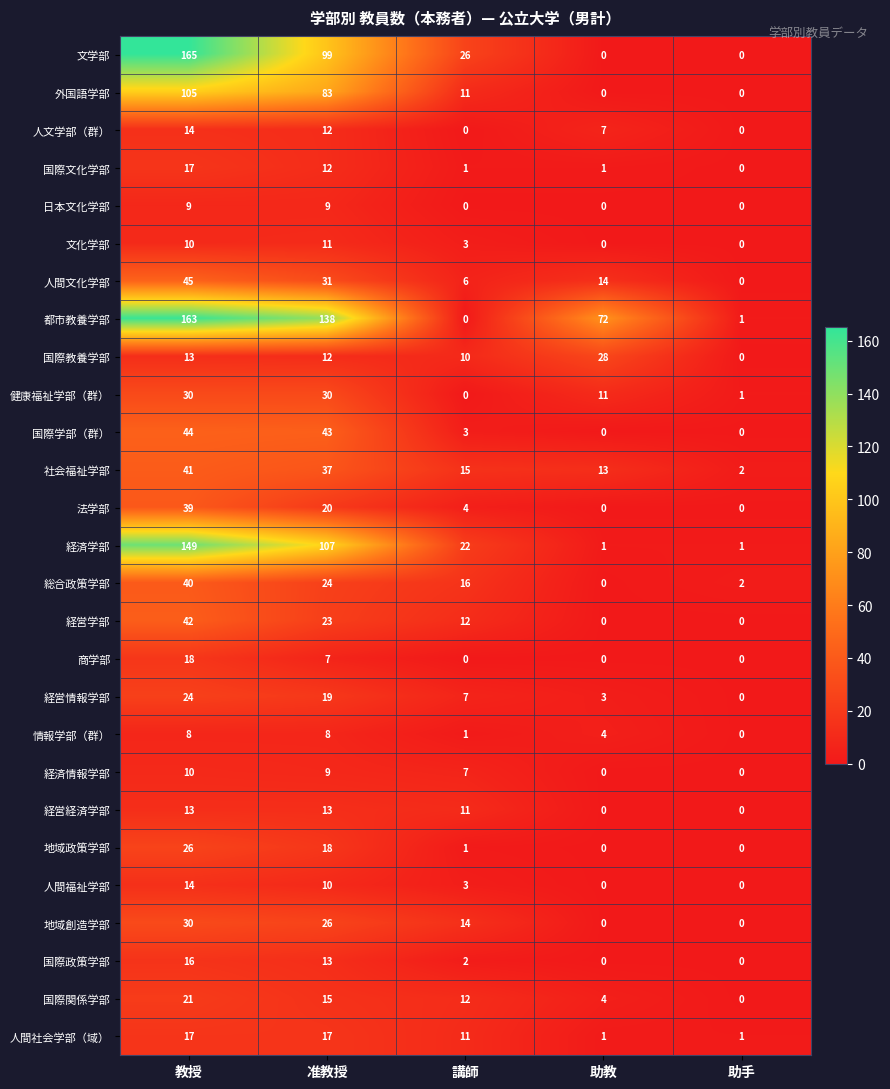

Which label corresponds to the largest value in the chart?

教授